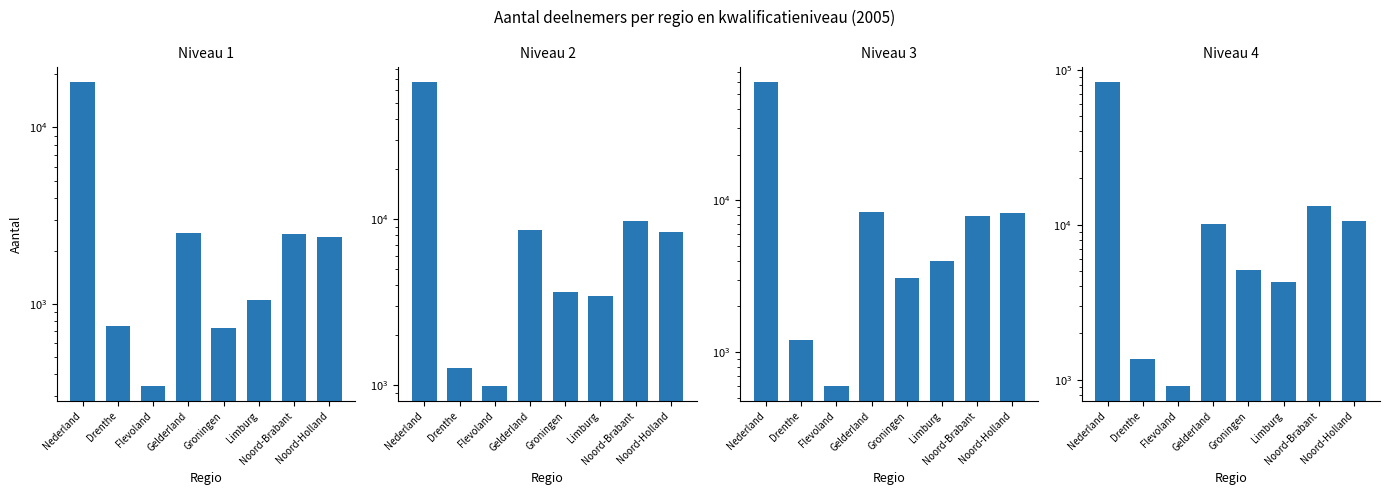

Reading right to left, list all the values displayed in this chart.

Niveau 1: Noord-Holland=2385	Noord-Brabant=2475	Limburg=1048	Groningen=729	Gelderland=2533	Flevoland=343	Drenthe=750	Nederland=18157
Niveau 2: Noord-Holland=8365	Noord-Brabant=9801	Limburg=3443	Groningen=3660	Gelderland=8618	Flevoland=993	Drenthe=1263	Nederland=67471
Niveau 3: Noord-Holland=8245	Noord-Brabant=7944	Limburg=3993	Groningen=3091	Gelderland=8321	Flevoland=600	Drenthe=1193	Nederland=60453
Niveau 4: Noord-Holland=10569	Noord-Brabant=13296	Limburg=4254	Groningen=5087	Gelderland=10073	Flevoland=913	Drenthe=1362	Nederland=83713